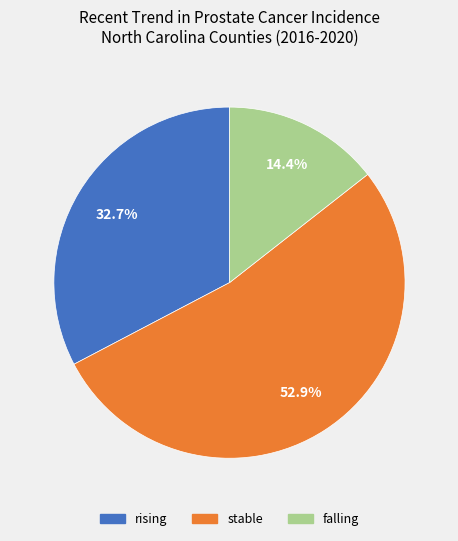

The rising slice represents 33% of the pie. True or false?

True